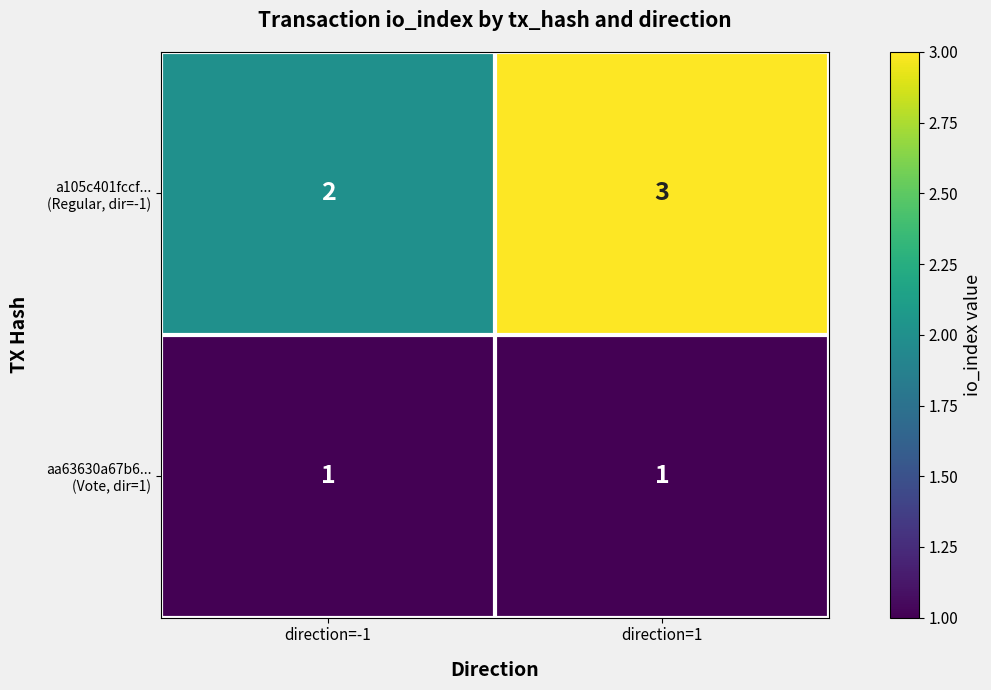

What is the total value across all series at direction=1?

4